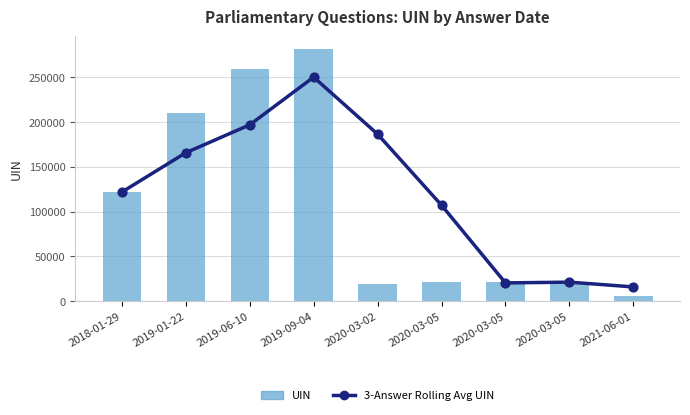

What is the total value across all series at 2019-01-22?

375626.5